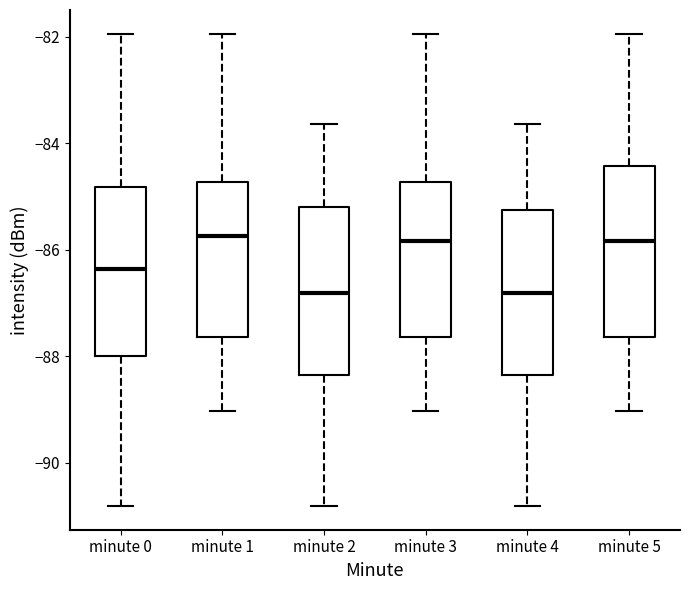

Where does the lower whisker of the box for minute 5 end on the y-axis? The values are not printed on the chart, so give them approximately, as read against the axis.

-89.0